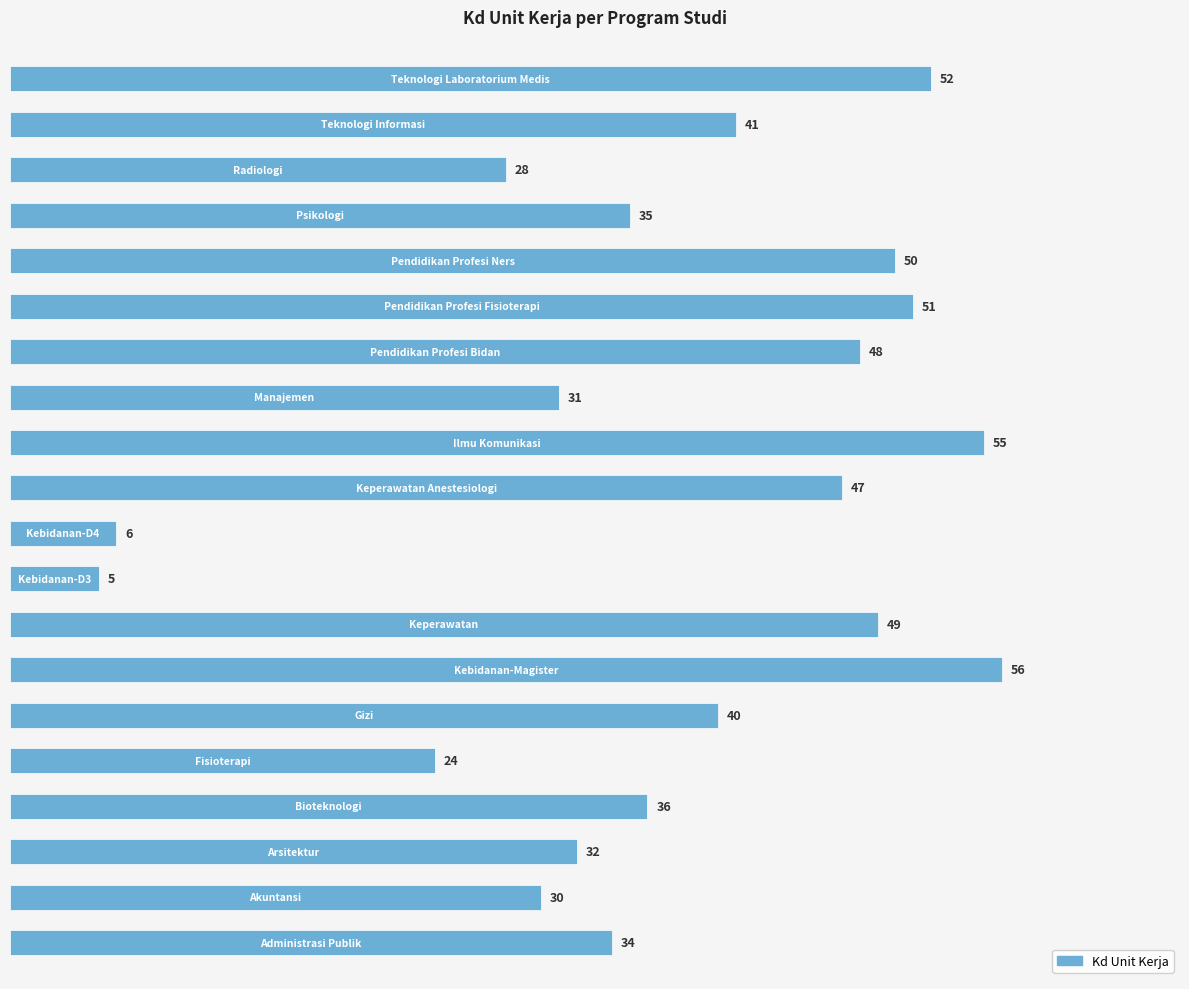

What is the minimum value shown in the chart?

5